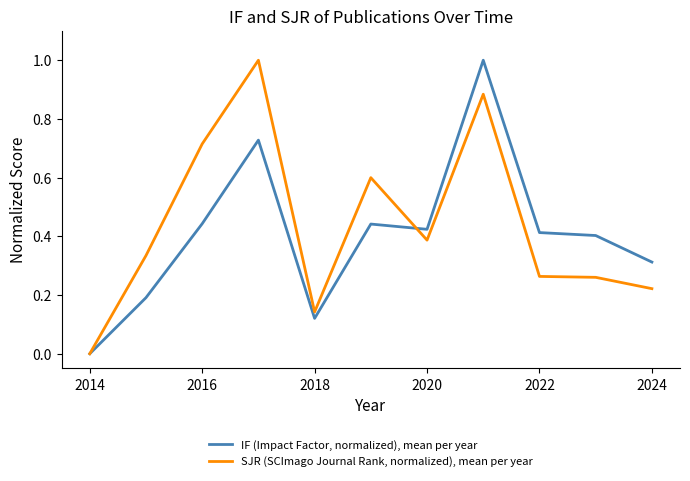

Rank the series by their average value, from highest to lowest.

SJR (SCImago Journal Rank, normalized), mean per year, IF (Impact Factor, normalized), mean per year